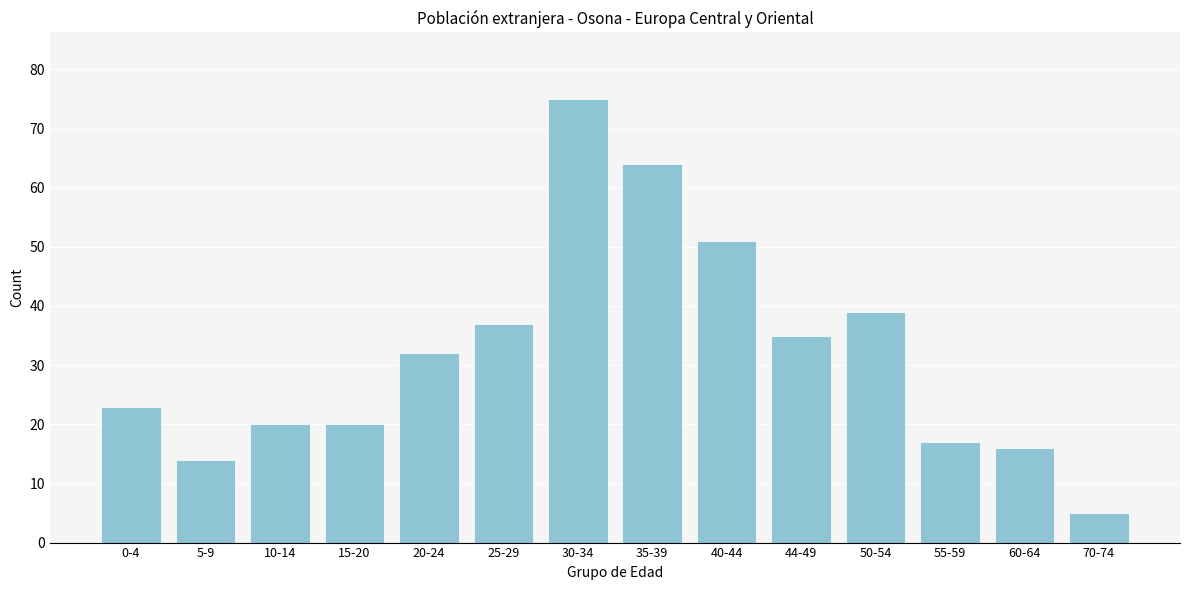

Reading right to left, what are all the values shown in this chart?

70-74=5	60-64=16	55-59=17	50-54=39	44-49=35	40-44=51	35-39=64	30-34=75	25-29=37	20-24=32	15-20=20	10-14=20	5-9=14	0-4=23